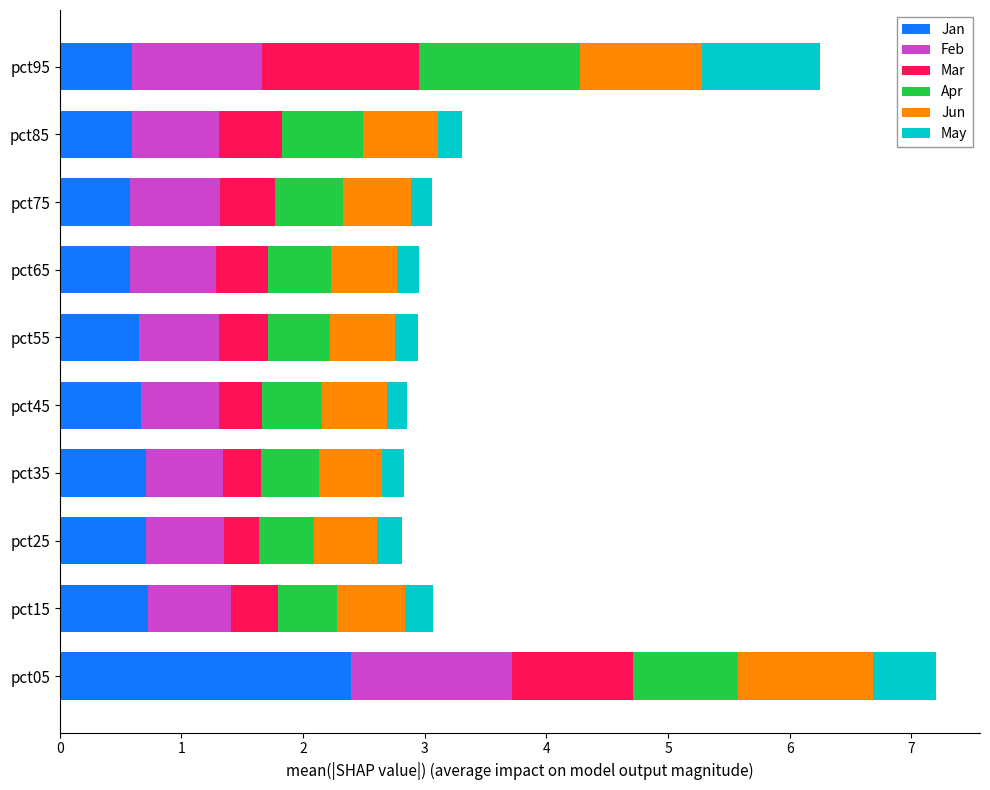

Is it true that Jan equals 0.6 at pct65?

True